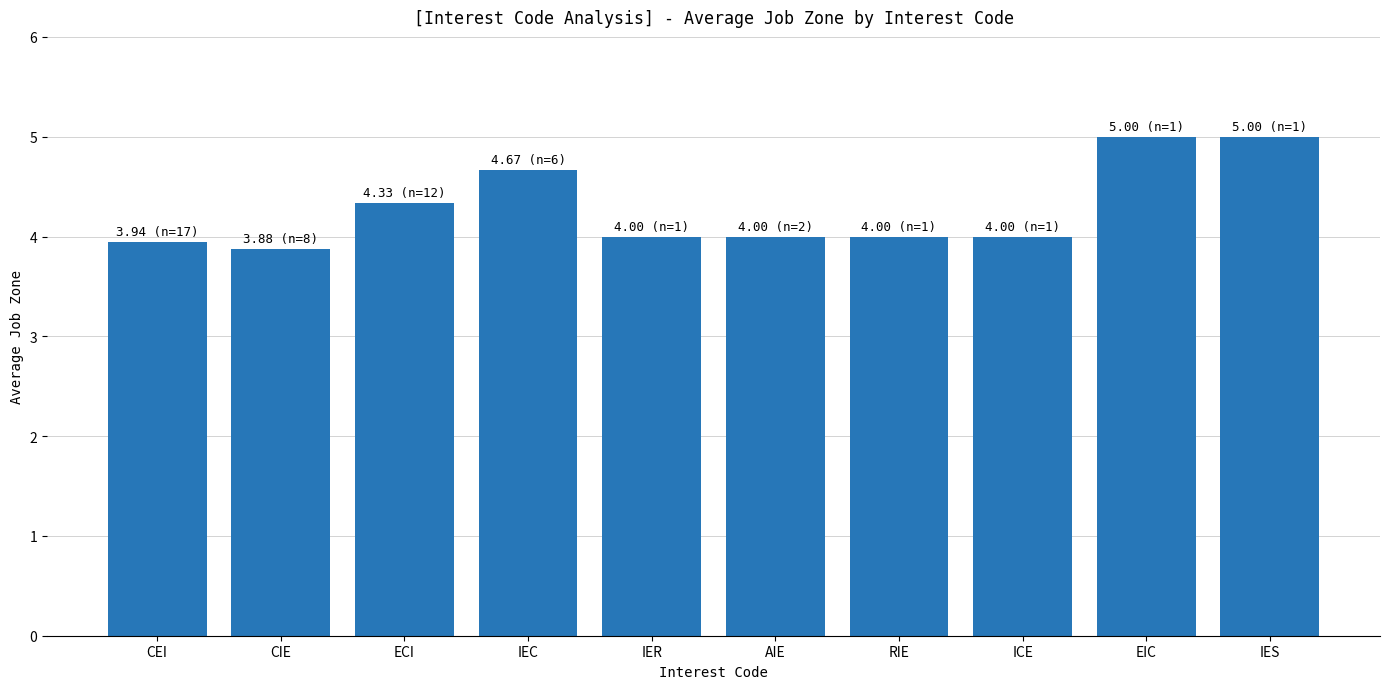

The value at CIE is 3.9. True or false?

True